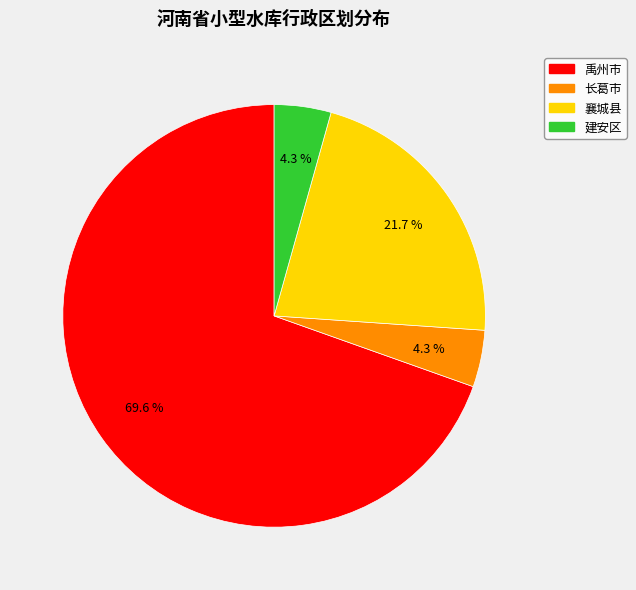

To the nearest percent, what portion does 建安区 represent?

4%